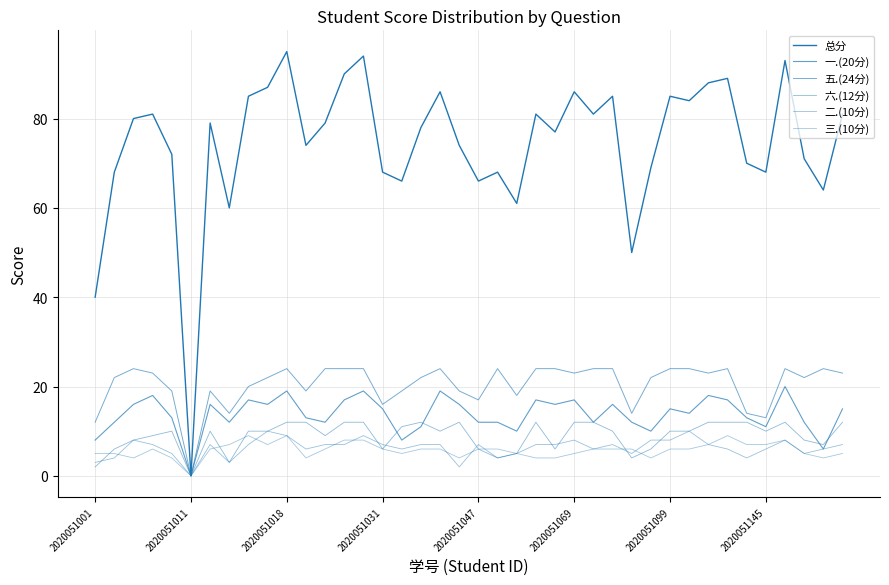

How many lines are shown in the chart?

6